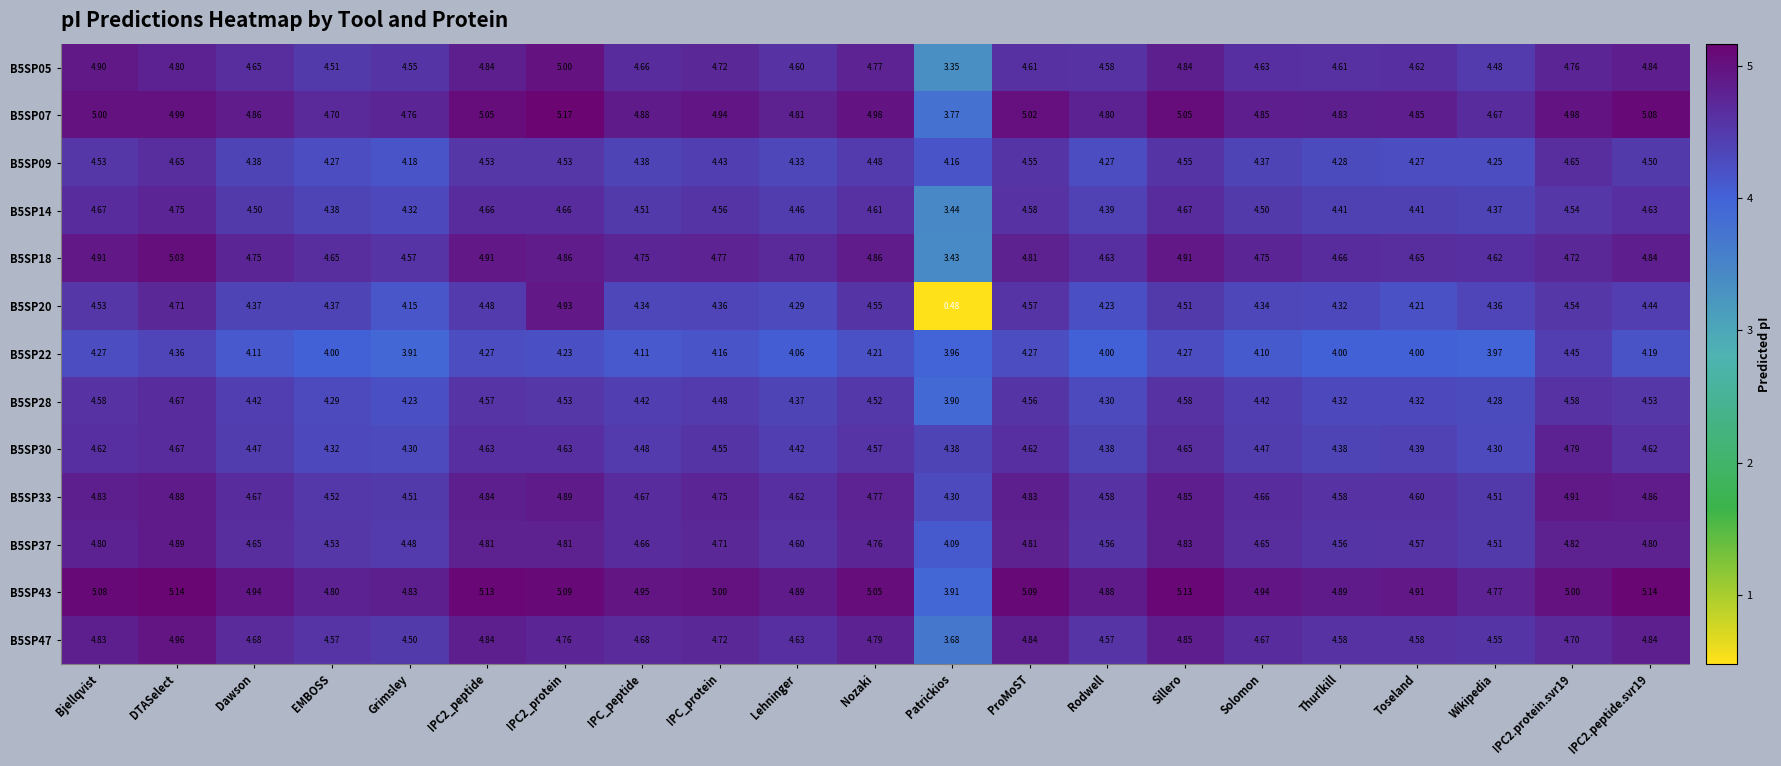

At which label does B5SP43 first exceed 4?

Bjellqvist